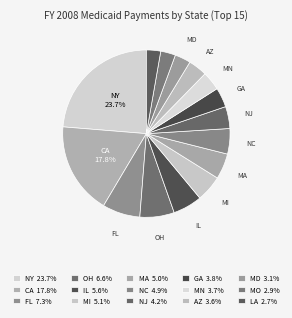

Is there a majority slice in this chart?

No